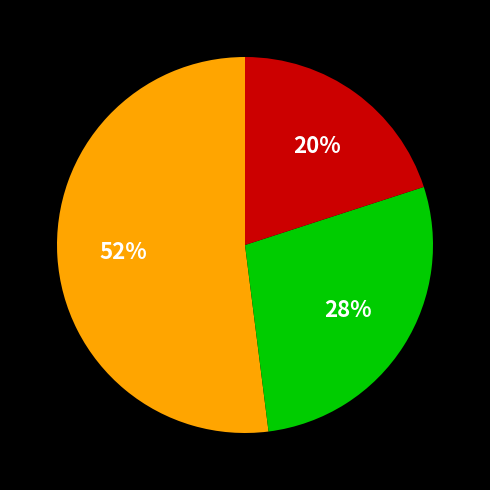

To the nearest percent, what is the average slice percentage?

33%